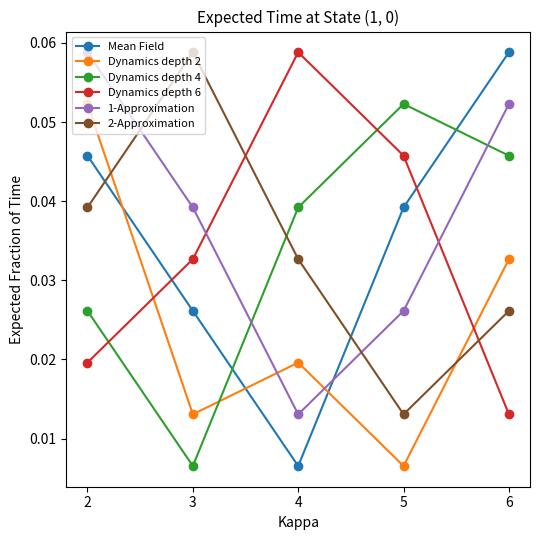

Which series has the largest total across all categories?

1-Approximation